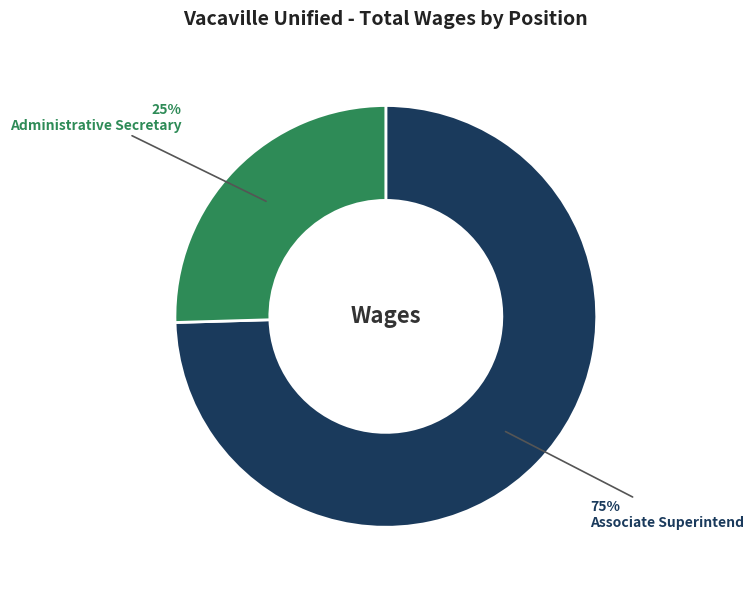

Rank the categories by value from lowest to highest.

Administrative Secretary, Associate Superintend